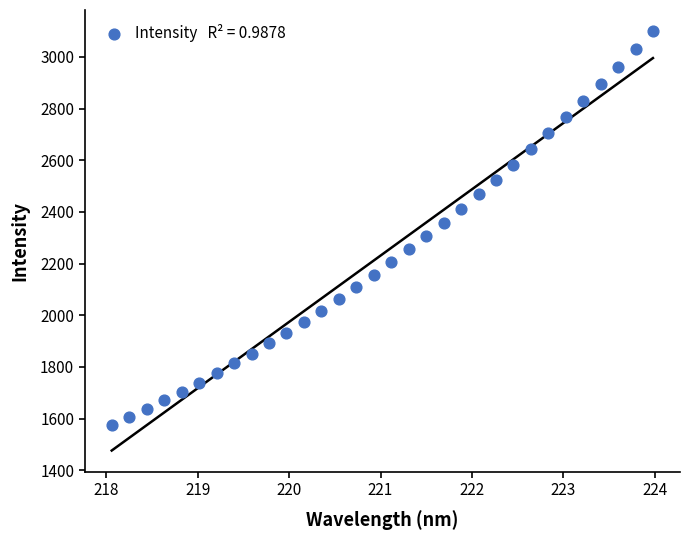

What is the range of Y values (max minus min)?

1525.1